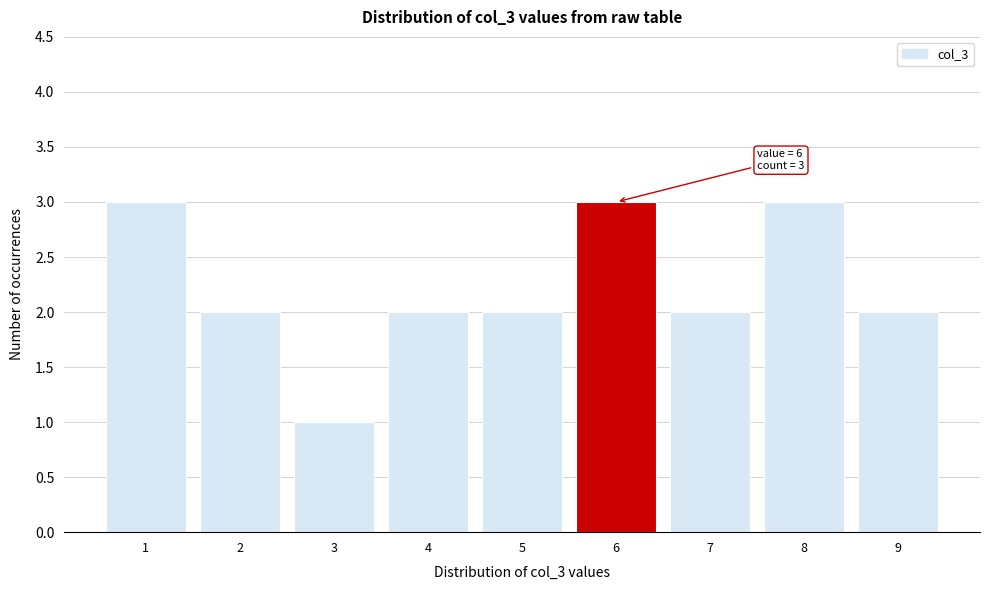

Reading right to left, list all the values displayed in this chart.

2	3	2	3	2	2	1	2	3